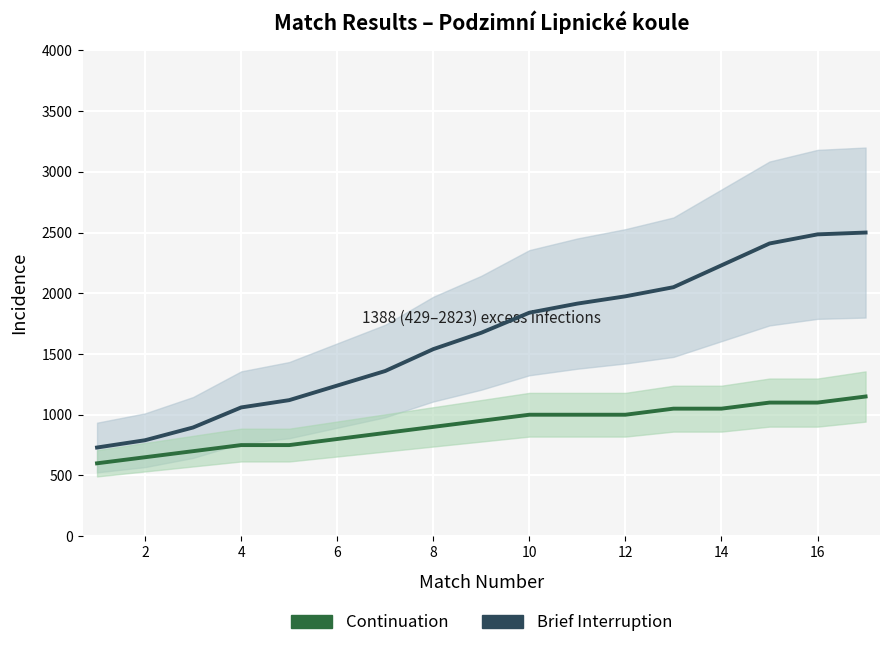

Between 12 and 11, which is larger?

12